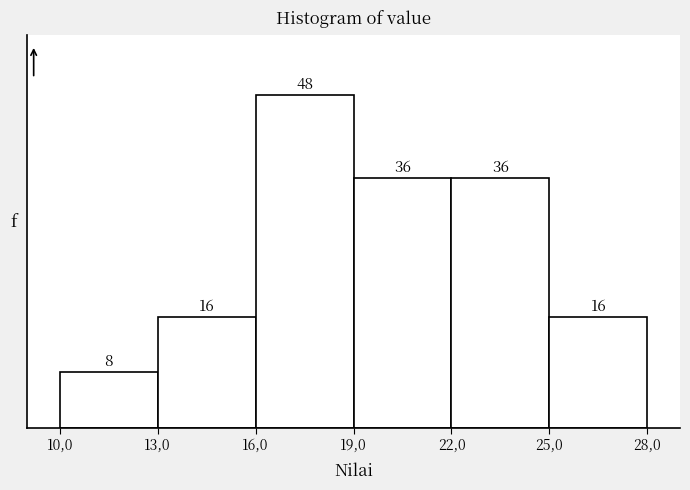

Reading left to right, transcribe all the data shown in this chart.

10,0=8	13,0=16	16,0=48	19,0=36	22,0=36	25,0=16